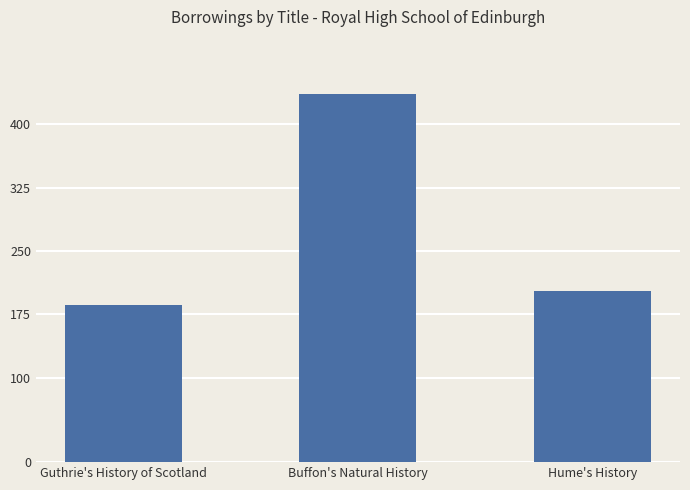

How many bars are there in total?

3